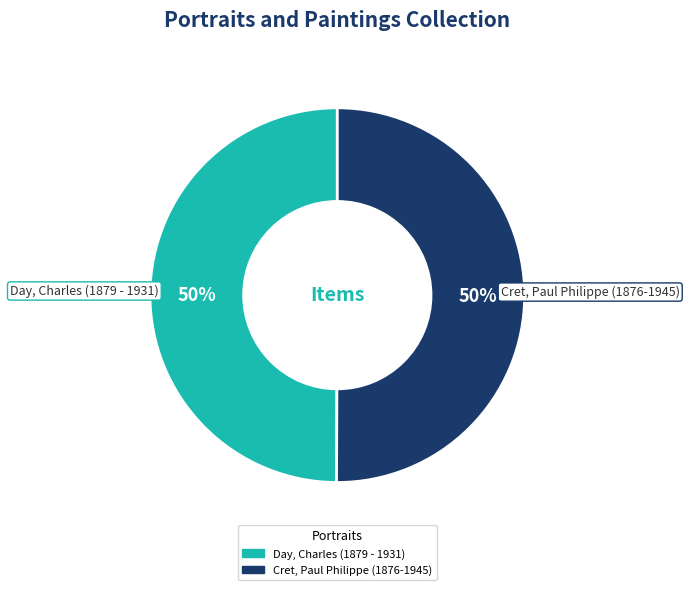

To the nearest percent, what is the combined percentage of Day, Charles (1879 - 1931) and Cret, Paul Philippe (1876-1945)?

100%